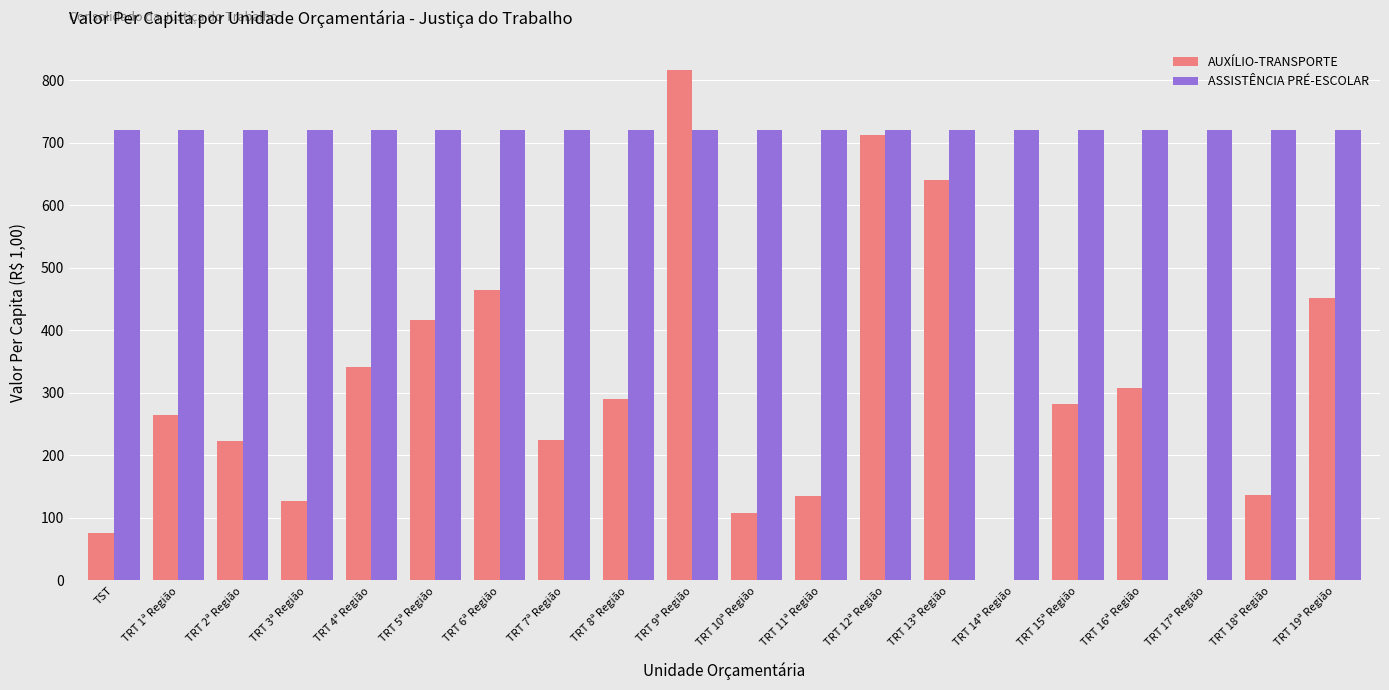

Where is AUXÍLIO-TRANSPORTE nearest to the value 407?

TRT 5ª Região